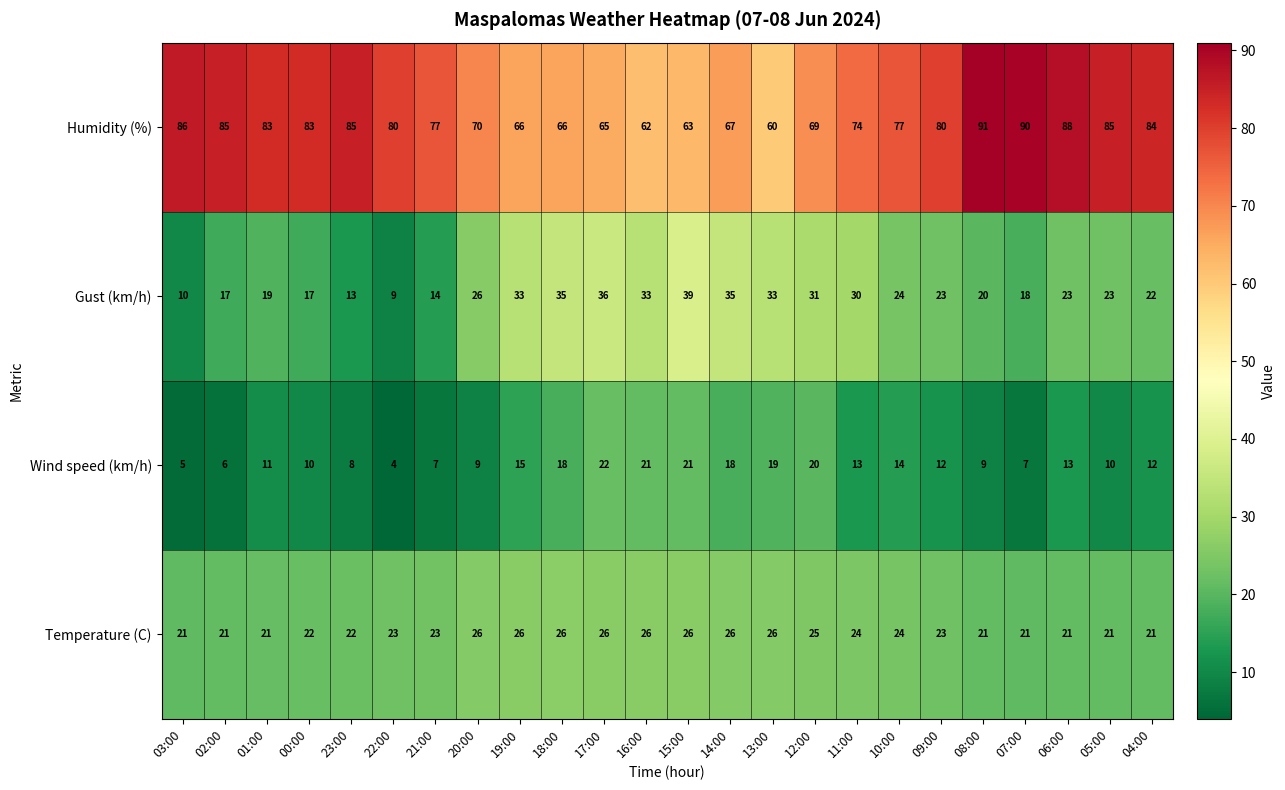

Which series has the largest total across all categories?

Humidity (%)